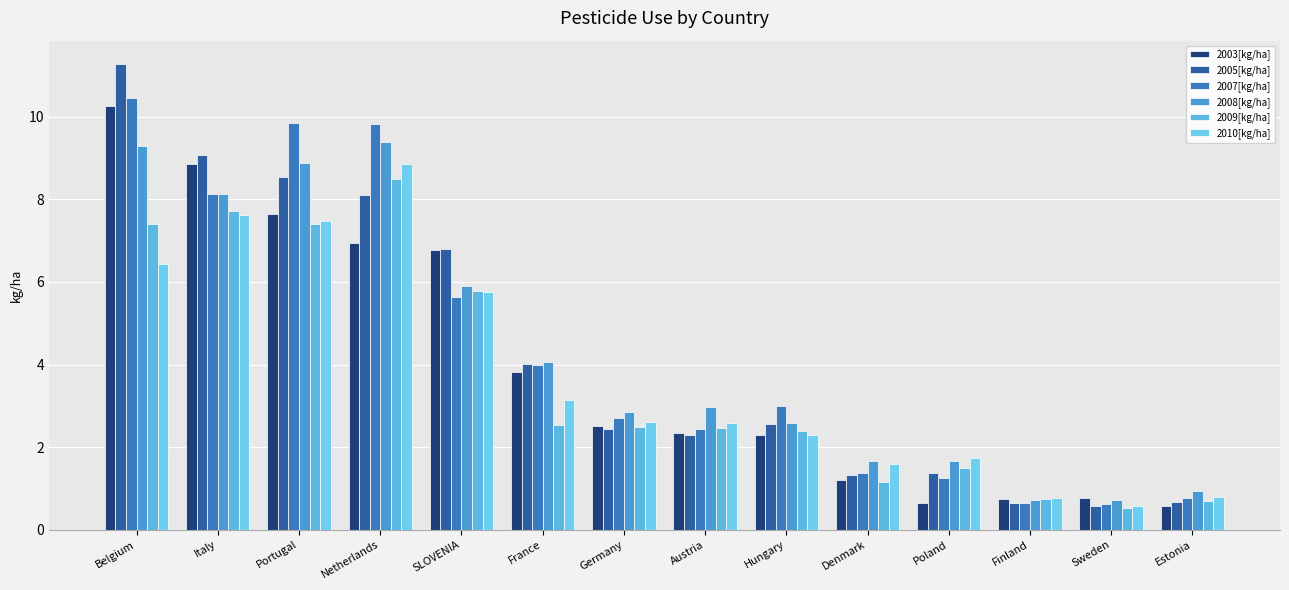

Is it true that 2005[kg/ha] equals 2.5 at Hungary?

True